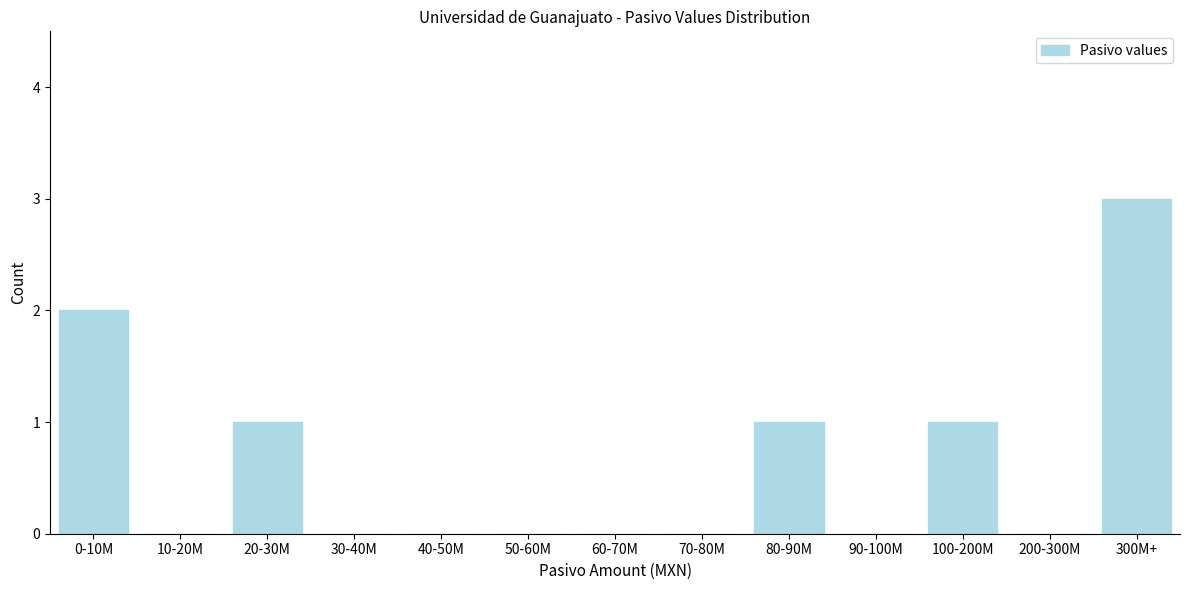

Reading left to right, list all the values displayed in this chart.

0-10M=2	10-20M=0	20-30M=1	30-40M=0	40-50M=0	50-60M=0	60-70M=0	70-80M=0	80-90M=1	90-100M=0	100-200M=1	200-300M=0	300M+=3